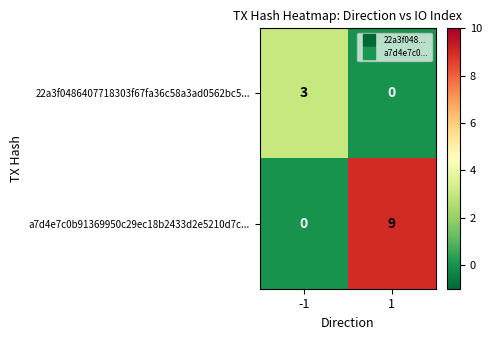

Is it true that 22a3f0486407718303f67fa36c58a3ad0562bc5... equals 5 at -1?

False